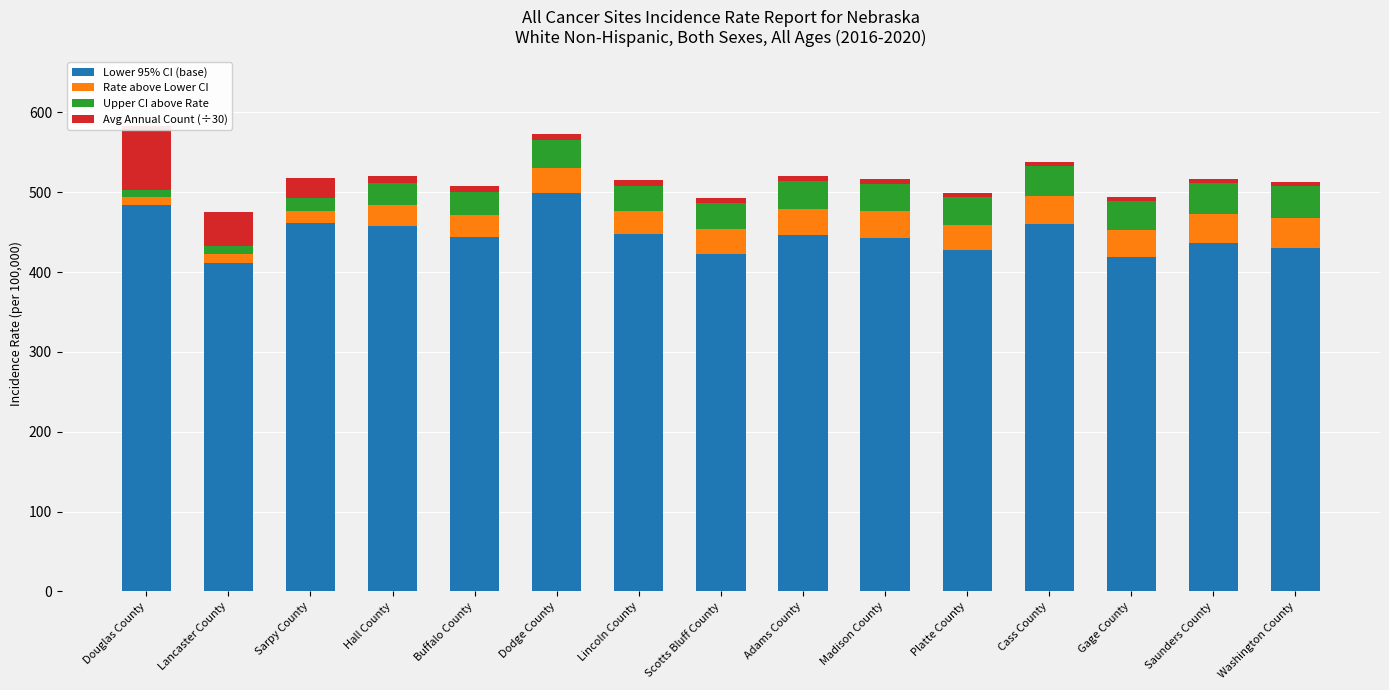

At which label is Avg Annual Count (÷30) closest to 41?

Lancaster County